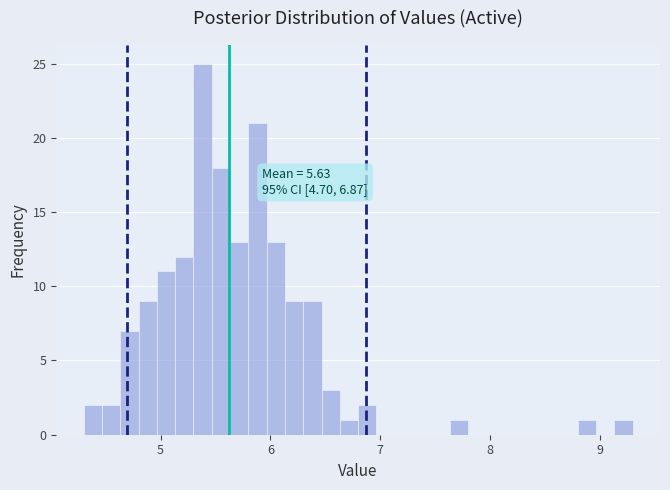

Around what value on the x-axis is the tallest bar? Give the approximate position of its centre, as read against the axis.

5.4